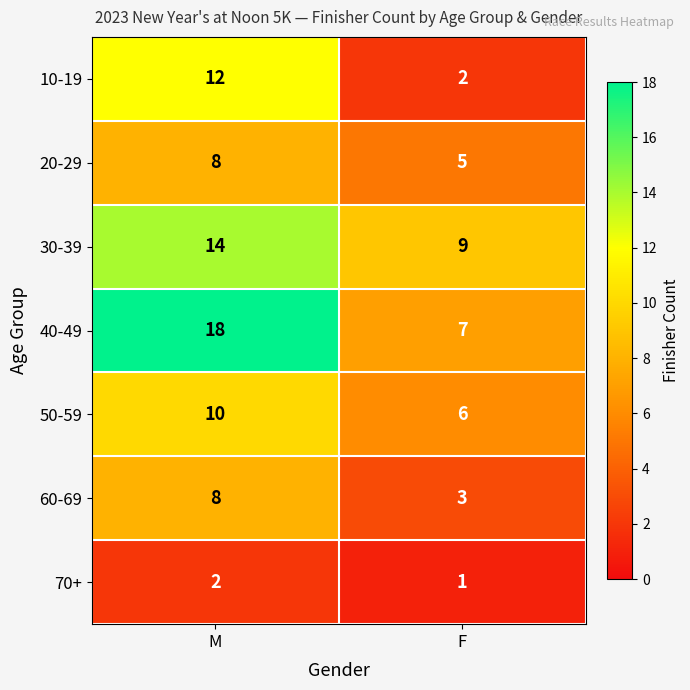

Is the value of 40-49 at F greater than the value of 60-69 at M?

No